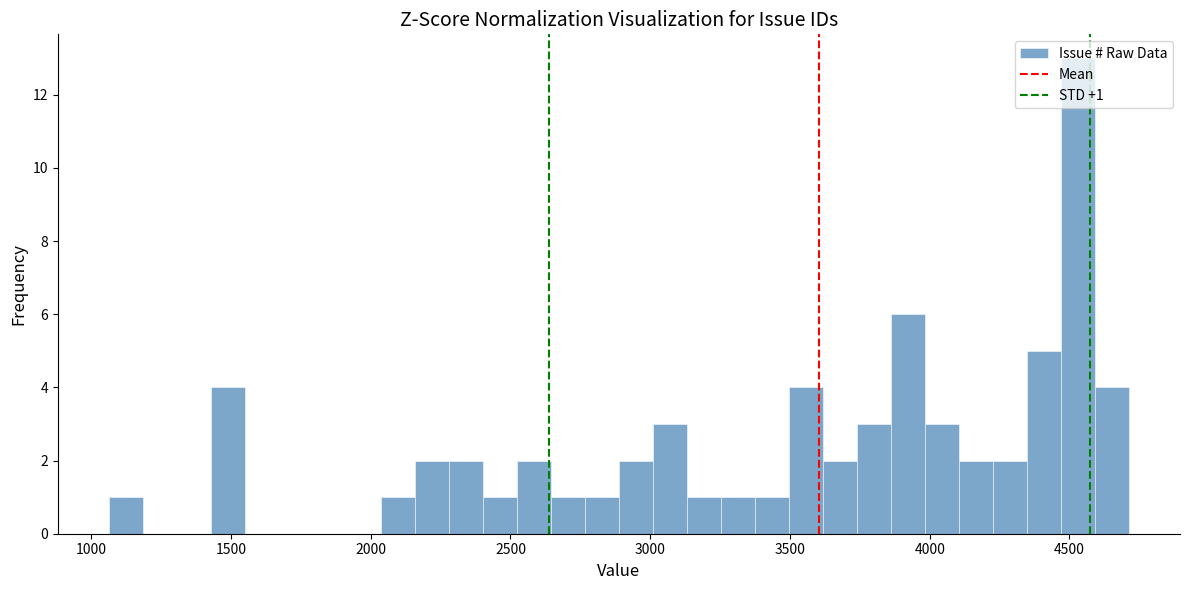

Read against the x-axis, roughly where is the centre of the tallest bar?

4550